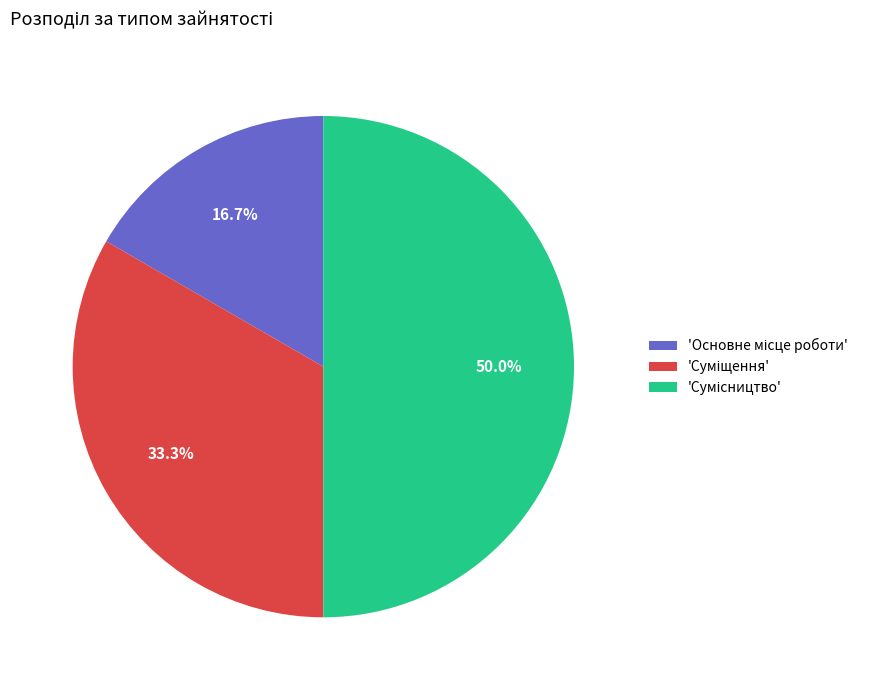

How many slices are in this pie chart?

3